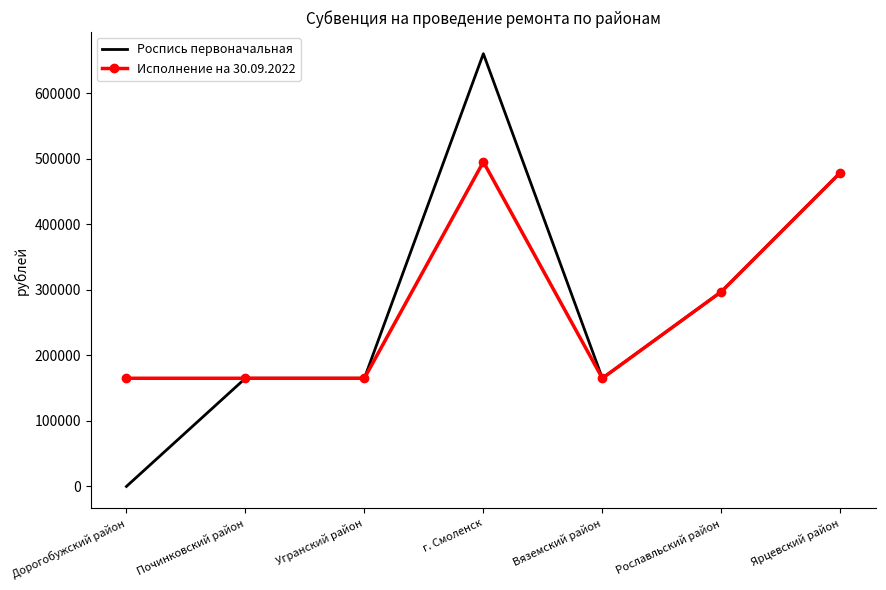

Reading left to right, extract all data points from this chart.

Роспись первоначальная: Дорогобужский район=0	Починковский район=165000	Угранский район=165000	г. Смоленск=660000	Вяземский район=165000	Рославльский район=297000	Ярцевский район=478600
Исполнение на 30.09.2022: Дорогобужский район=165000	Починковский район=165000	Угранский район=165000	г. Смоленск=495000	Вяземский район=165000	Рославльский район=297000	Ярцевский район=478600